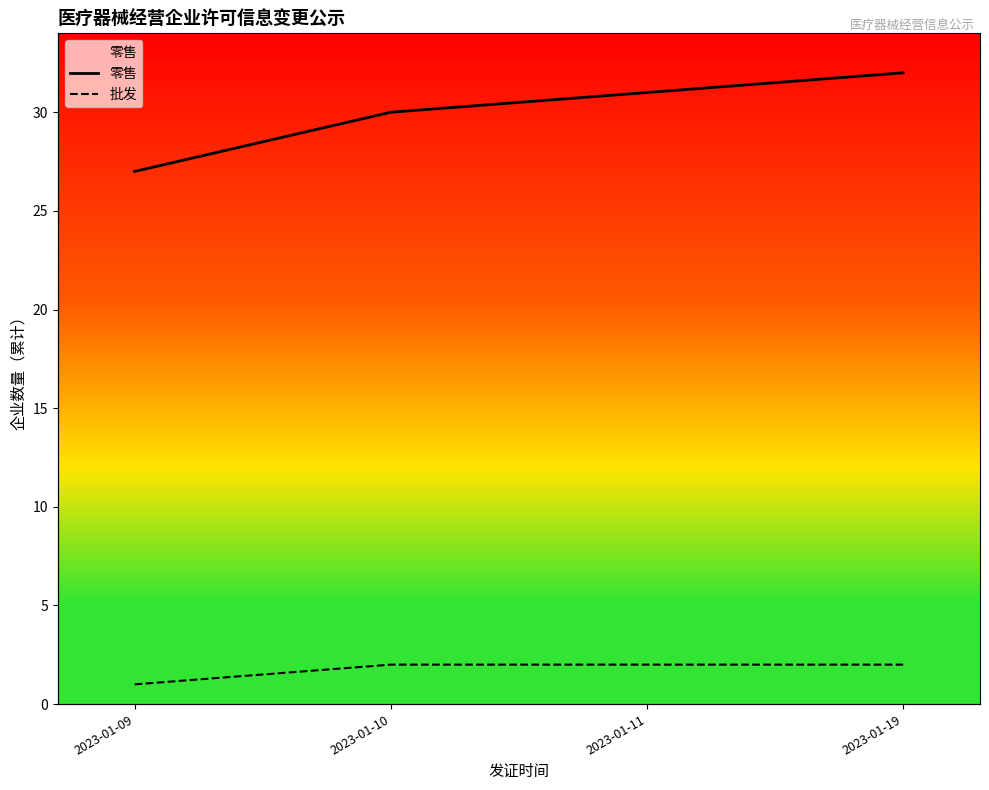

What is the value of the 批发 point at the 2nd from the left?

2